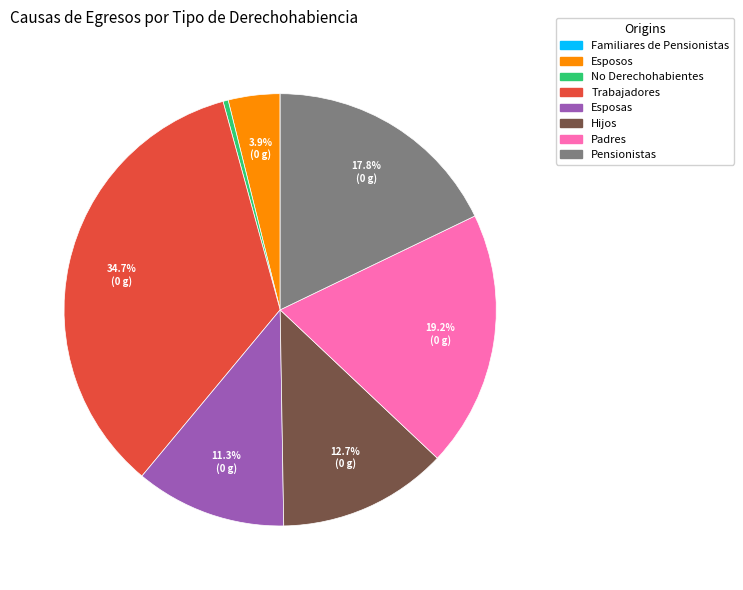

What percentage is NOT represented by Pensionistas?

82.2%